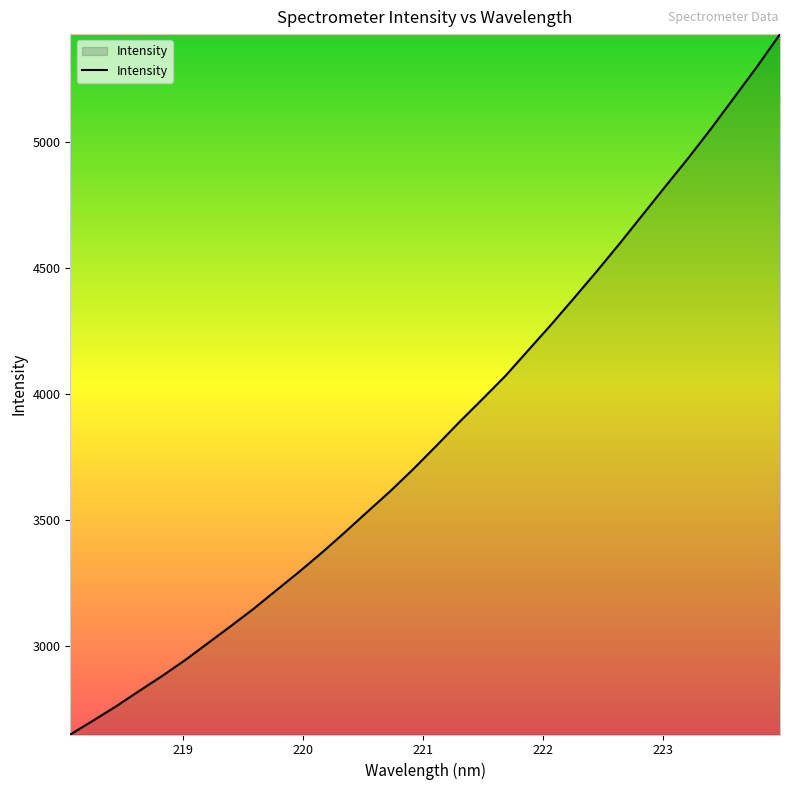

What is the difference between the maximum and minimum values?

2782.2